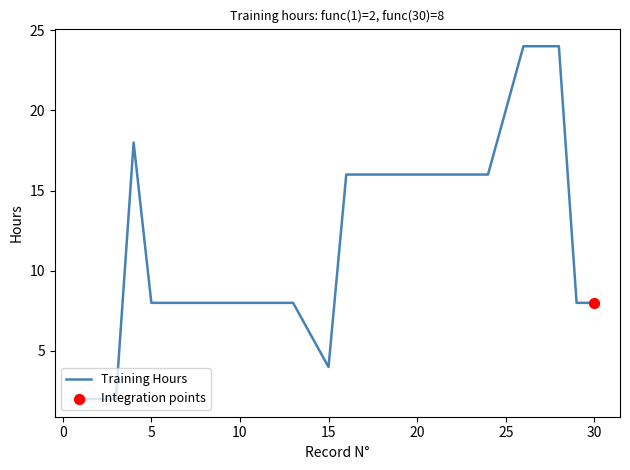

What is the maximum value shown in the chart?

24